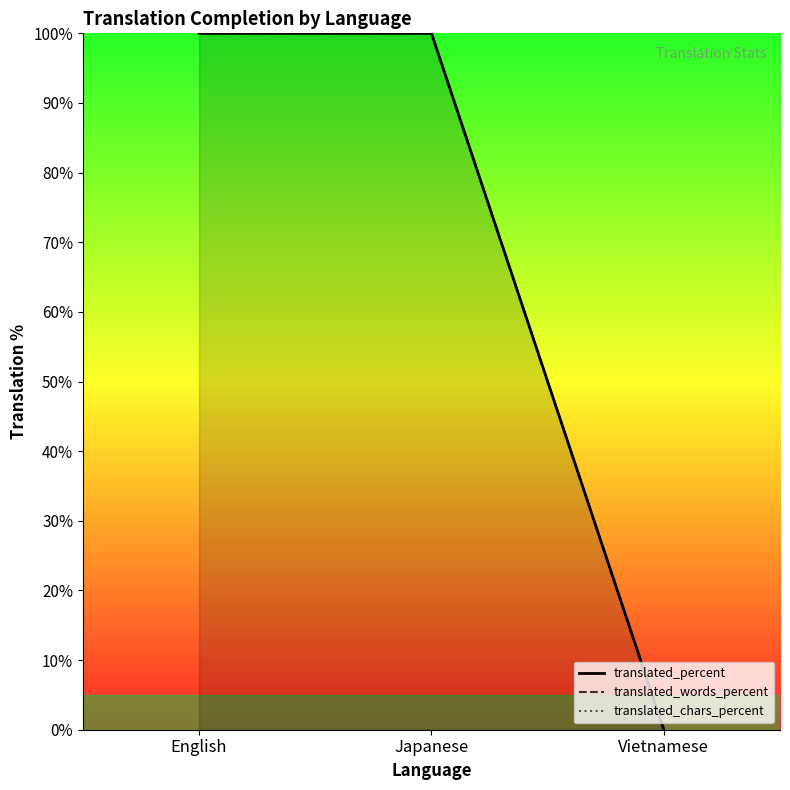

How many positive values does the translated_words_percent series have?

2